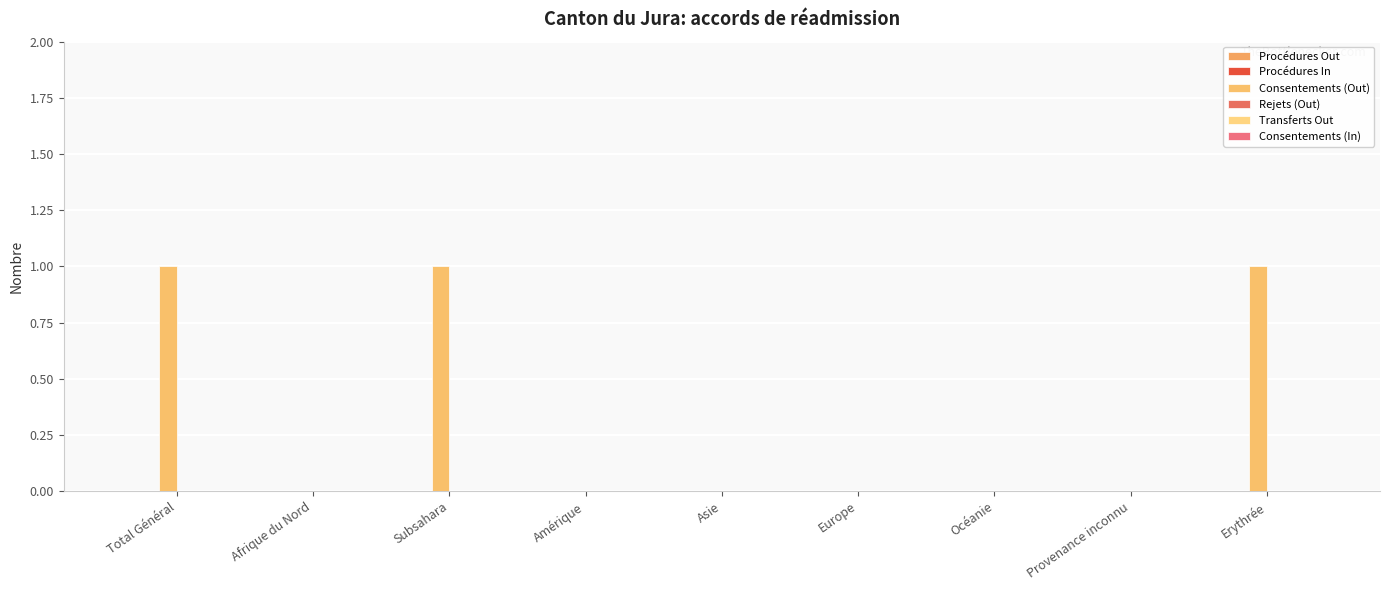

Which category has the highest value across all series?

Total Général